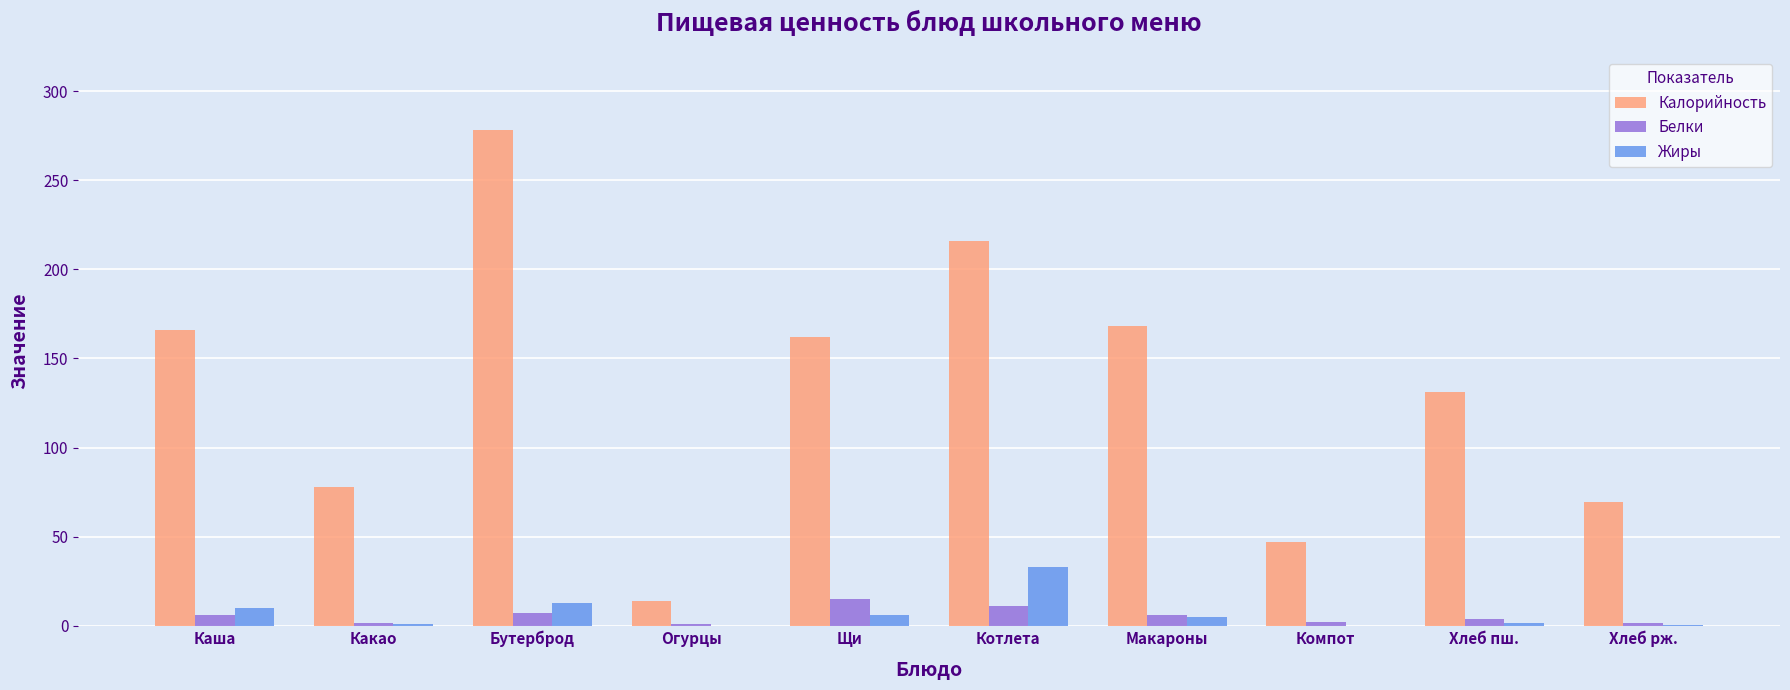

Are the bars horizontal?

No